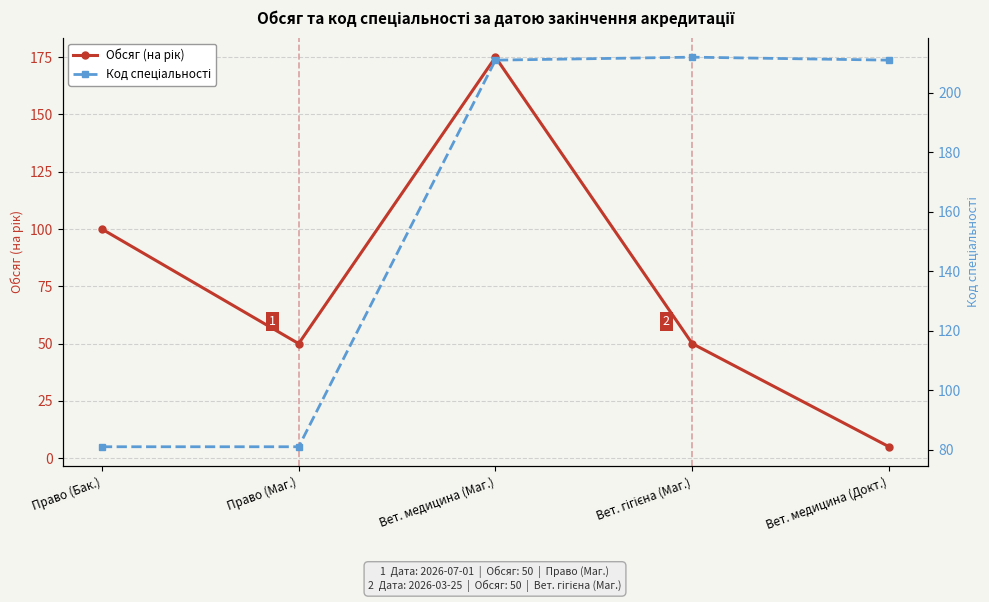

Reading left to right, list all the values displayed in this chart.

Обсяг (на рік): 100	50	175	50	5
Код спеціальності: 81	81	211	212	211